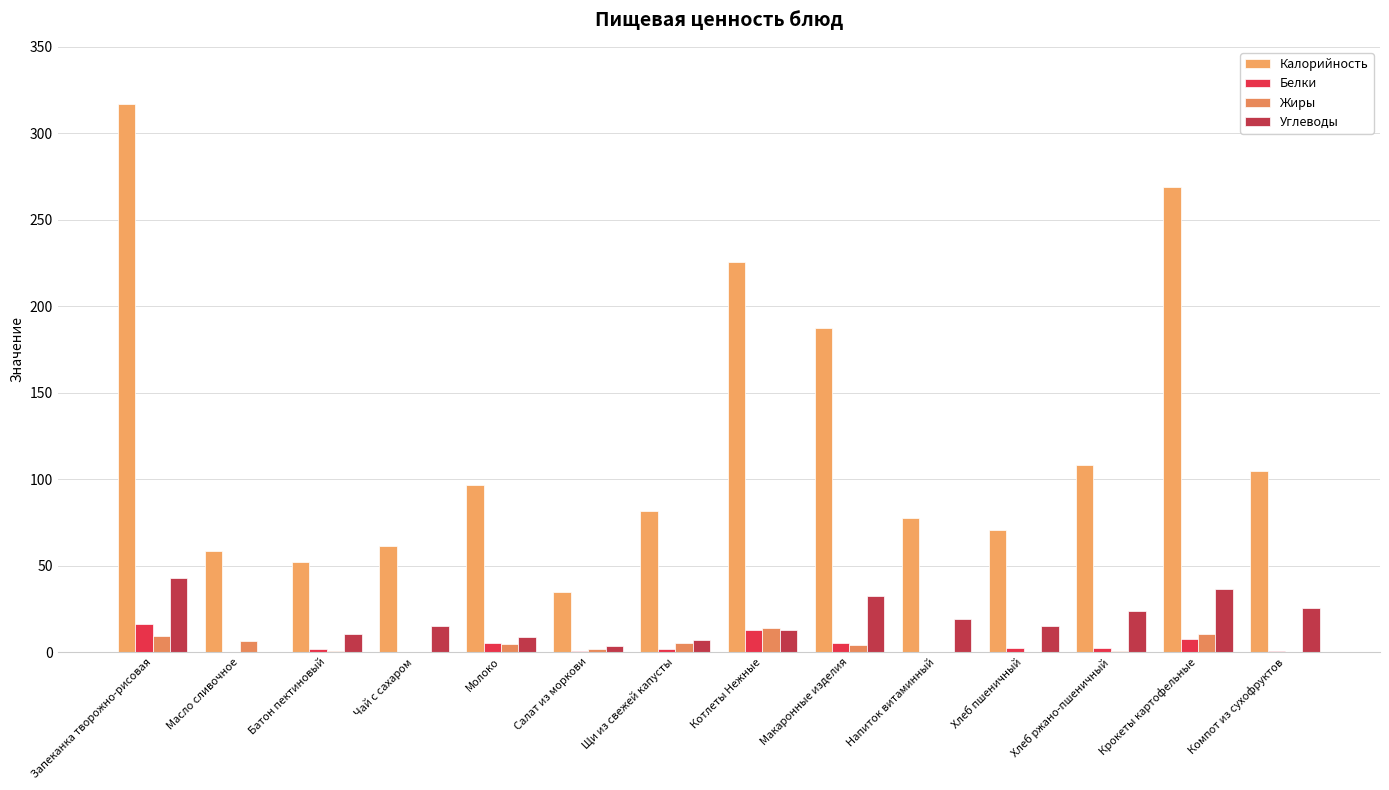

The Углеводы series shows 0.1 at Масло сливочное. True or false?

False